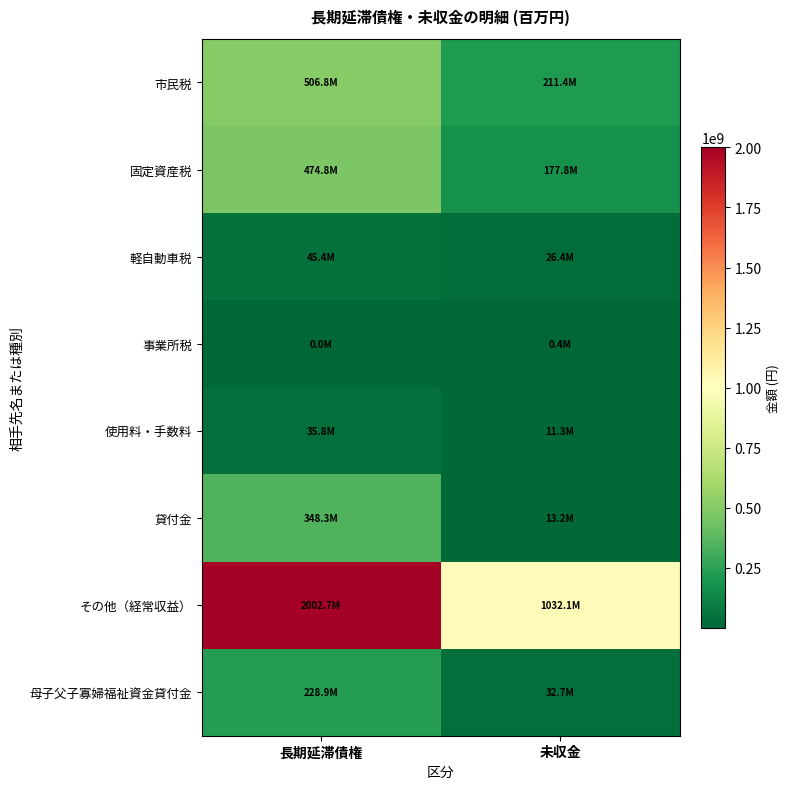

What is the total value across all series at 未収金?

1505309434